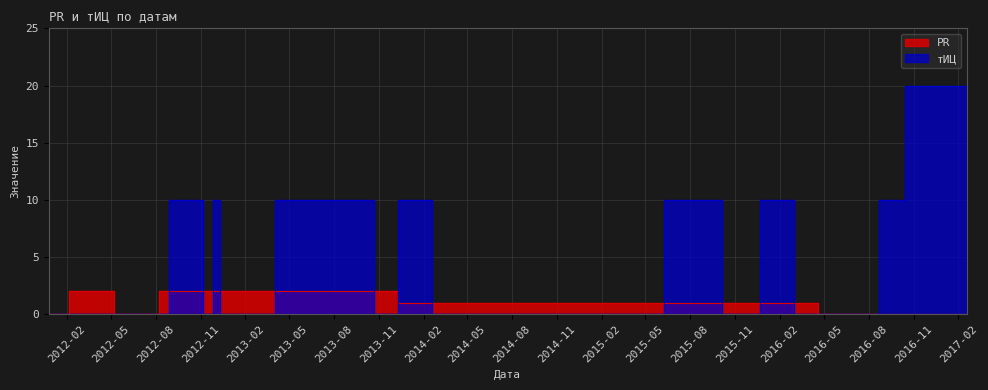

Count the number of data series in this chart.

2